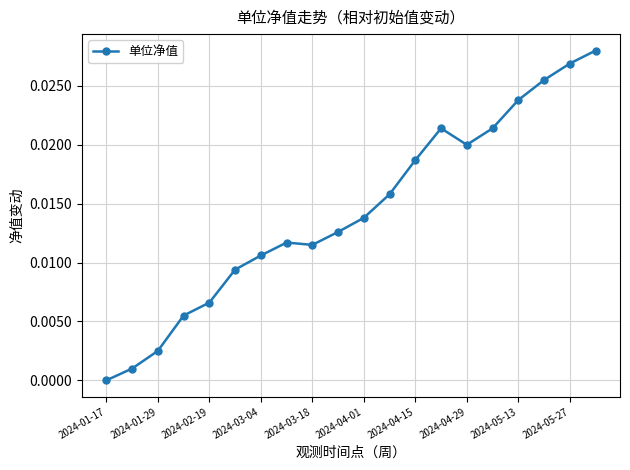

True or false: there are more than 0 points higher than both neighbors.

True